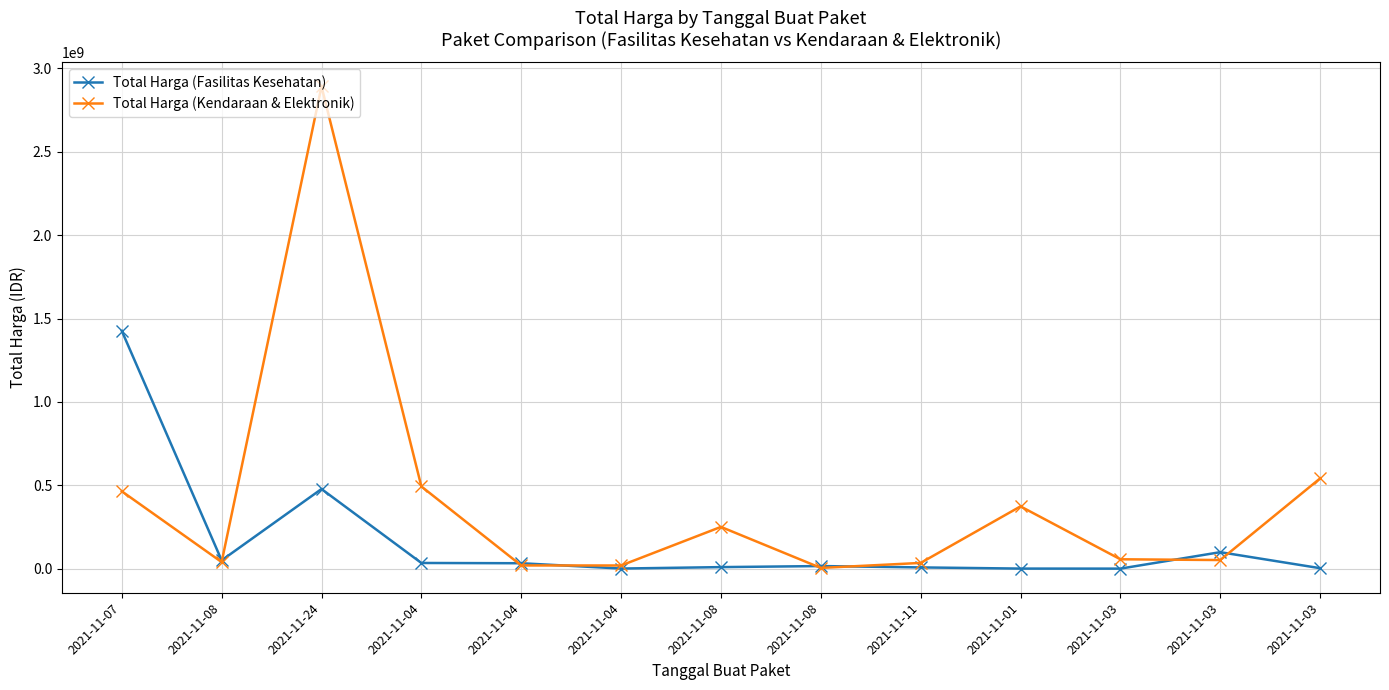

How many series are shown in this chart?

2